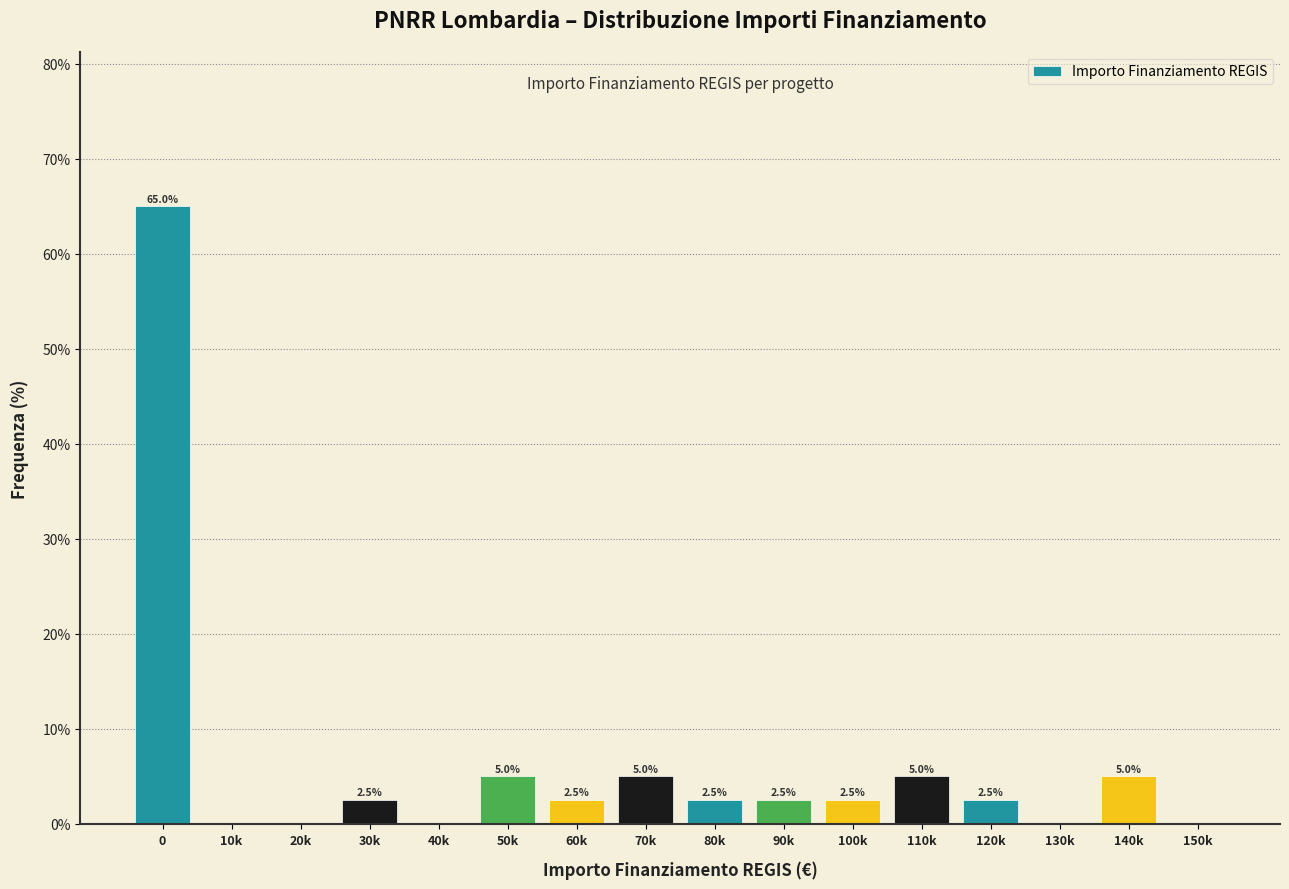

Reading left to right, extract all data points from this chart.

0=65.0	10k=0.0	20k=0.0	30k=2.5	40k=0.0	50k=5.0	60k=2.5	70k=5.0	80k=2.5	90k=2.5	100k=2.5	110k=5.0	120k=2.5	130k=0.0	140k=5.0	150k=0.0